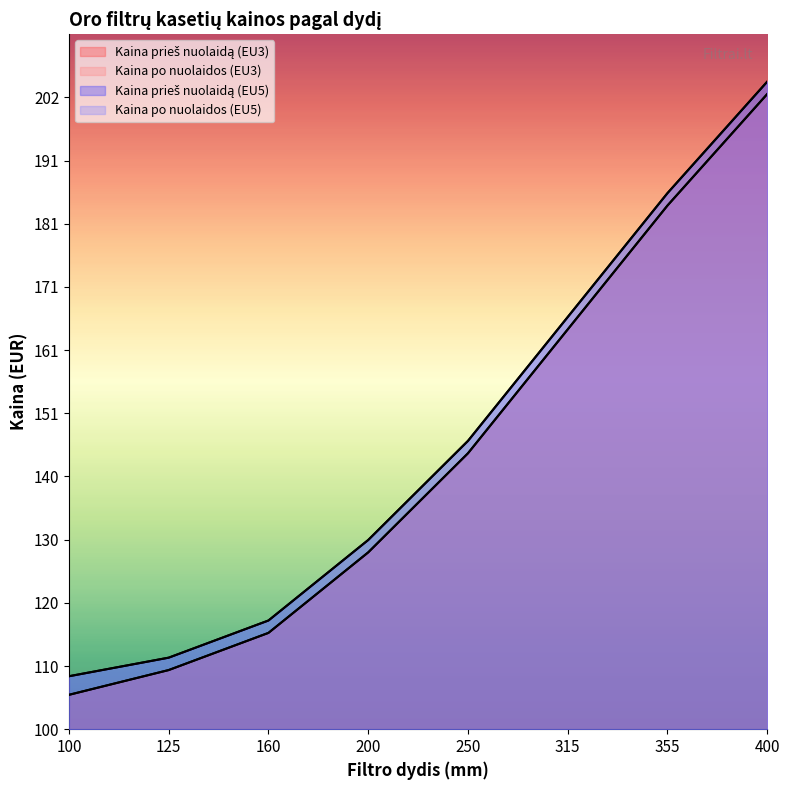

What are all the series names shown in the legend?

Kaina prieš nuolaidą (EU3), Kaina po nuolaidos (EU3), Kaina prieš nuolaidą (EU5), Kaina po nuolaidos (EU5)